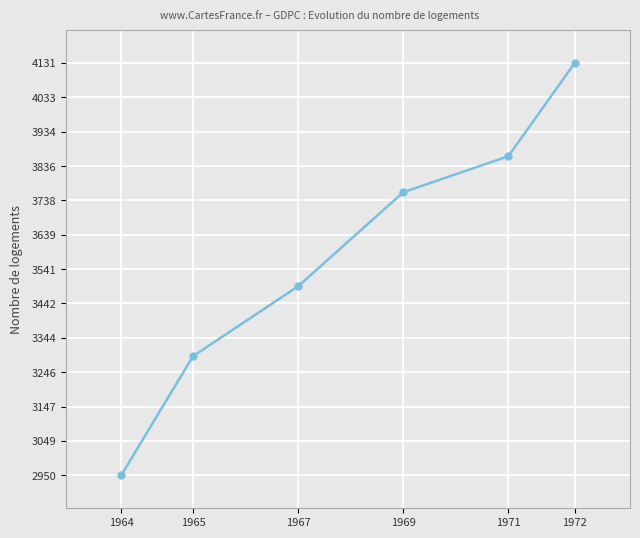

What is the minimum value shown in the chart?

2950.5